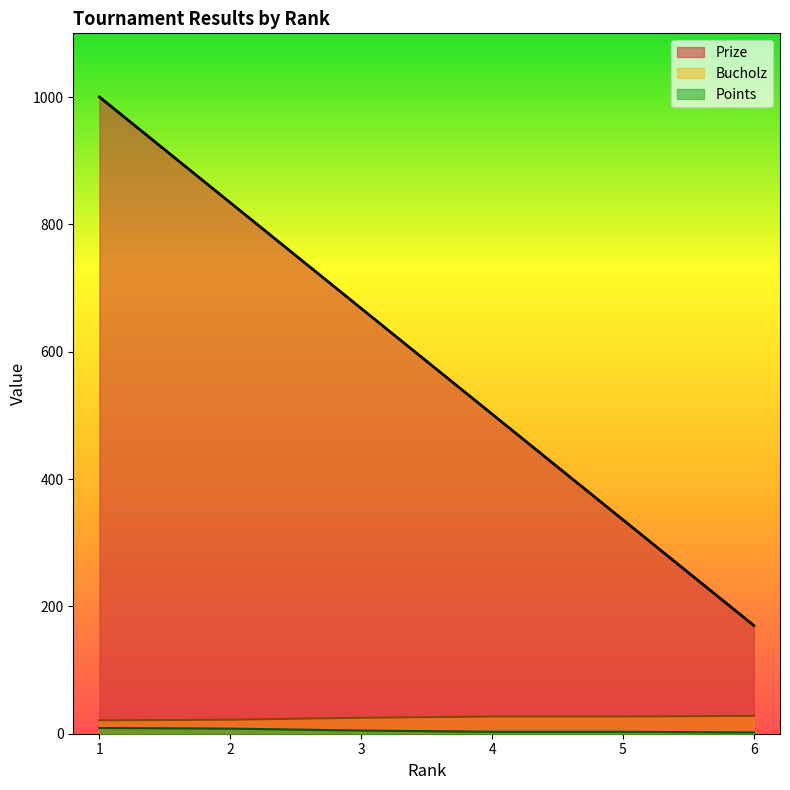

True or false: Prize and Bucholz intersect in this chart.

False